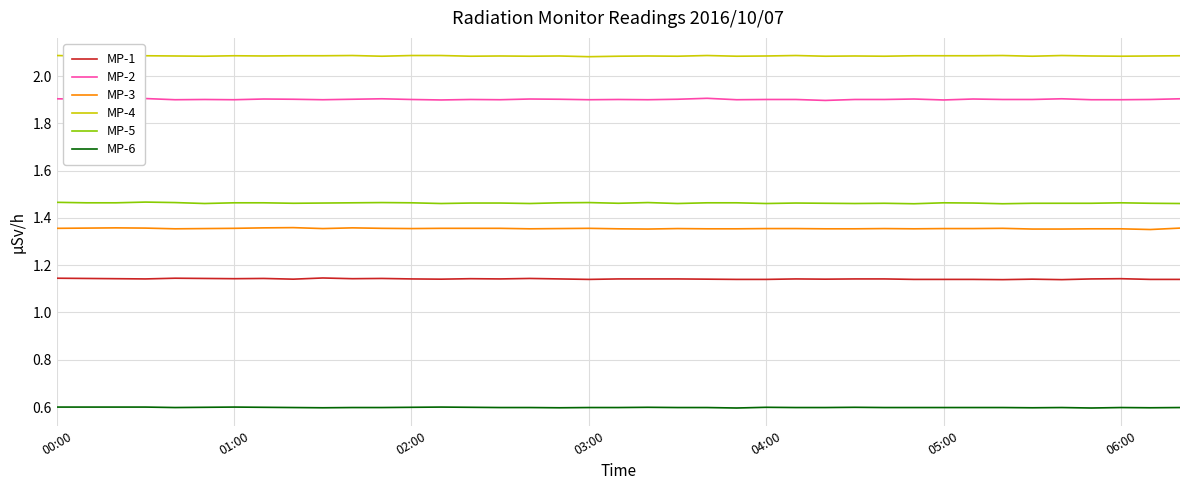

True or false: MP-5 and MP-6 cross at least once.

False